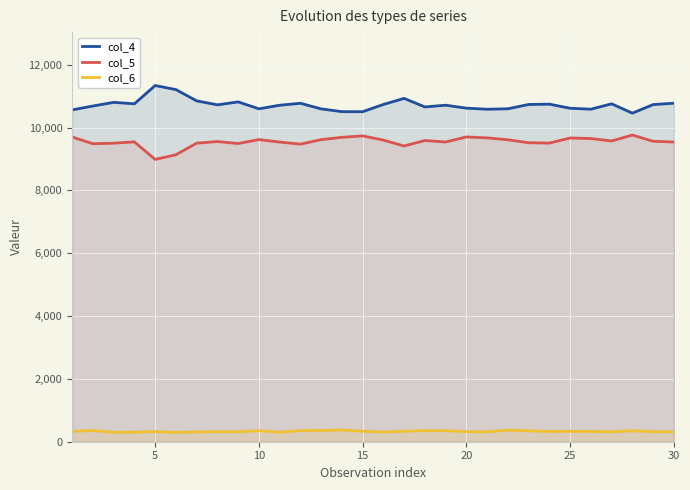

True or false: col_6 and col_4 cross at least once.

False